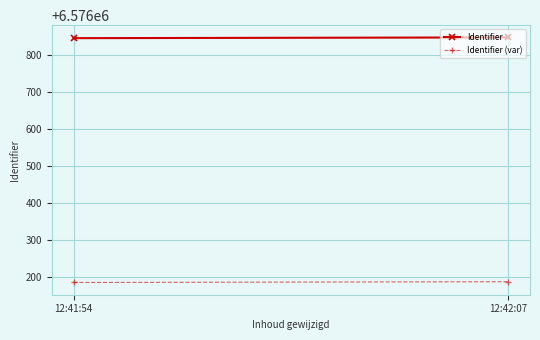

What is the average value of the Identifier series?

6576845.0